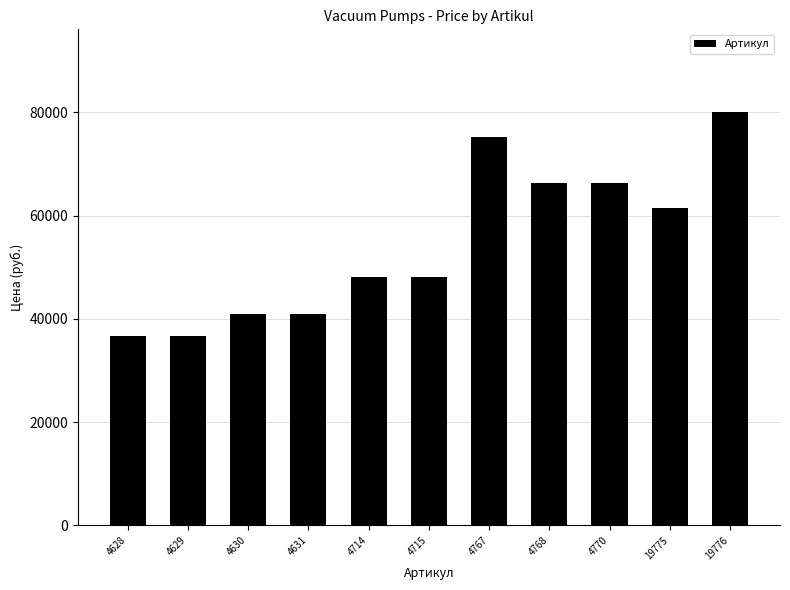

What is the sum of the values at 19776 and 4630?

120900